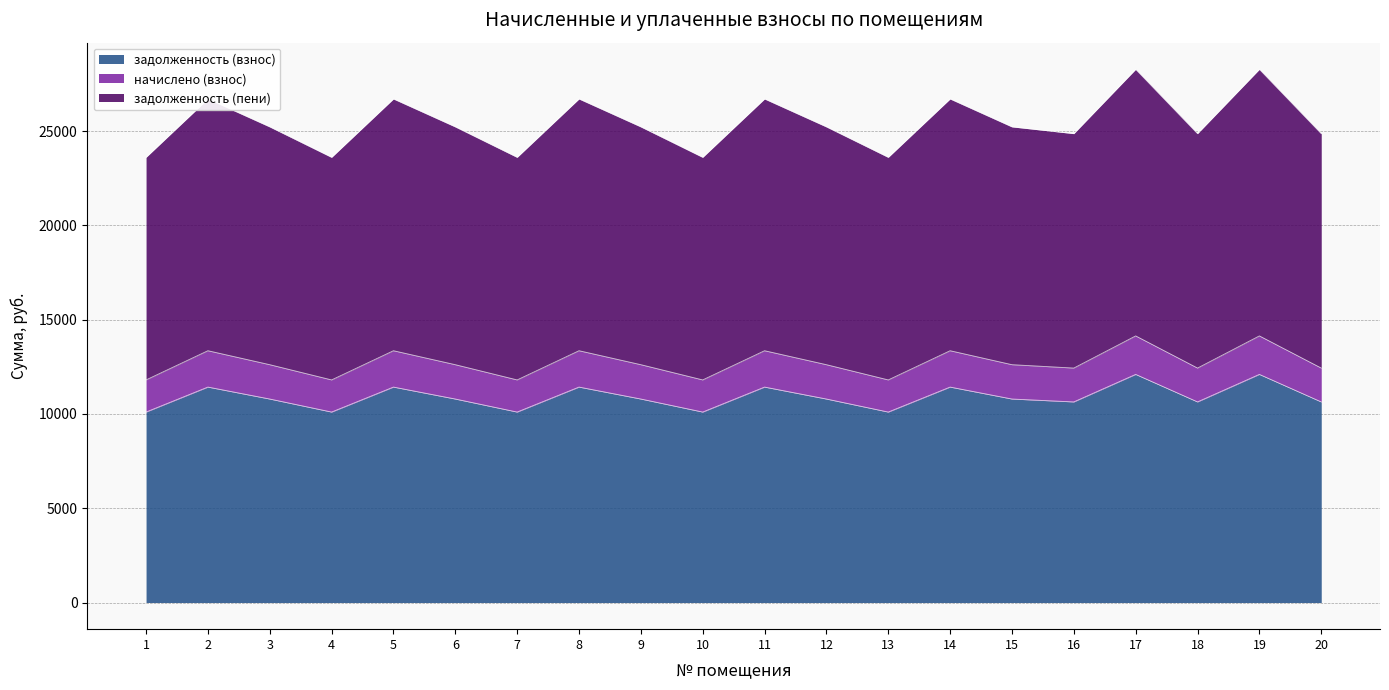

In задолженность (пени), how many points are higher than both neighbors (excluding endpoints)?

7